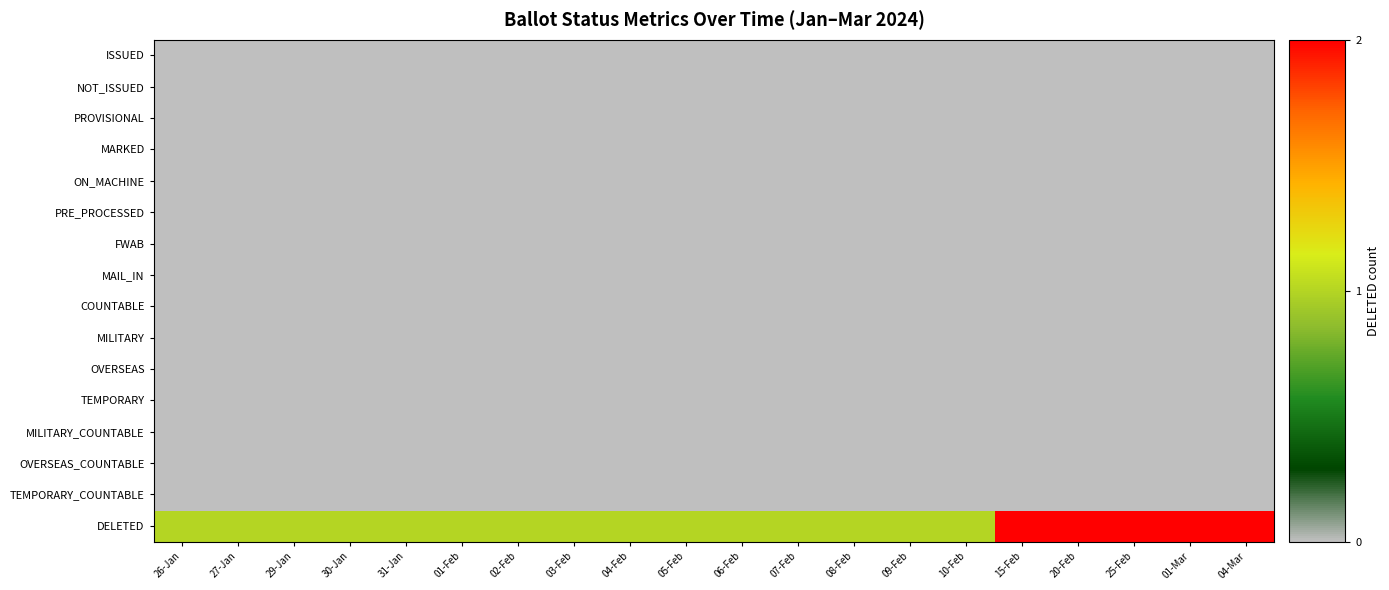

Rank the series at 30-Jan from highest to lowest value.

DELETED, ISSUED, NOT_ISSUED, PROVISIONAL, MARKED, ON_MACHINE, PRE_PROCESSED, FWAB, MAIL_IN, COUNTABLE, MILITARY, OVERSEAS, TEMPORARY, MILITARY_COUNTABLE, OVERSEAS_COUNTABLE, TEMPORARY_COUNTABLE